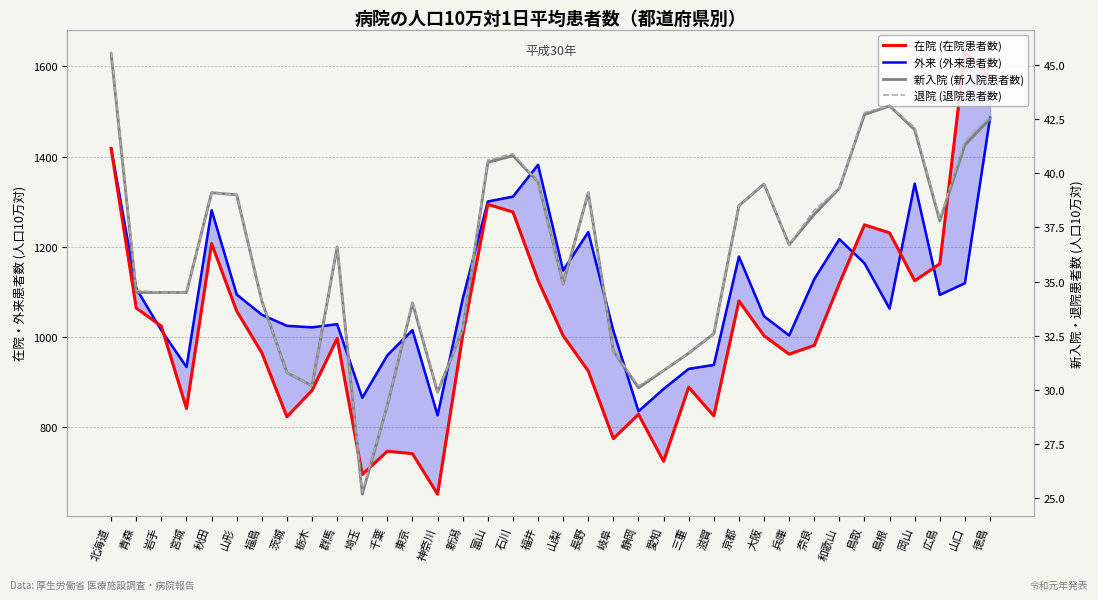

Does the chart display data point markers on the line(s)?

No